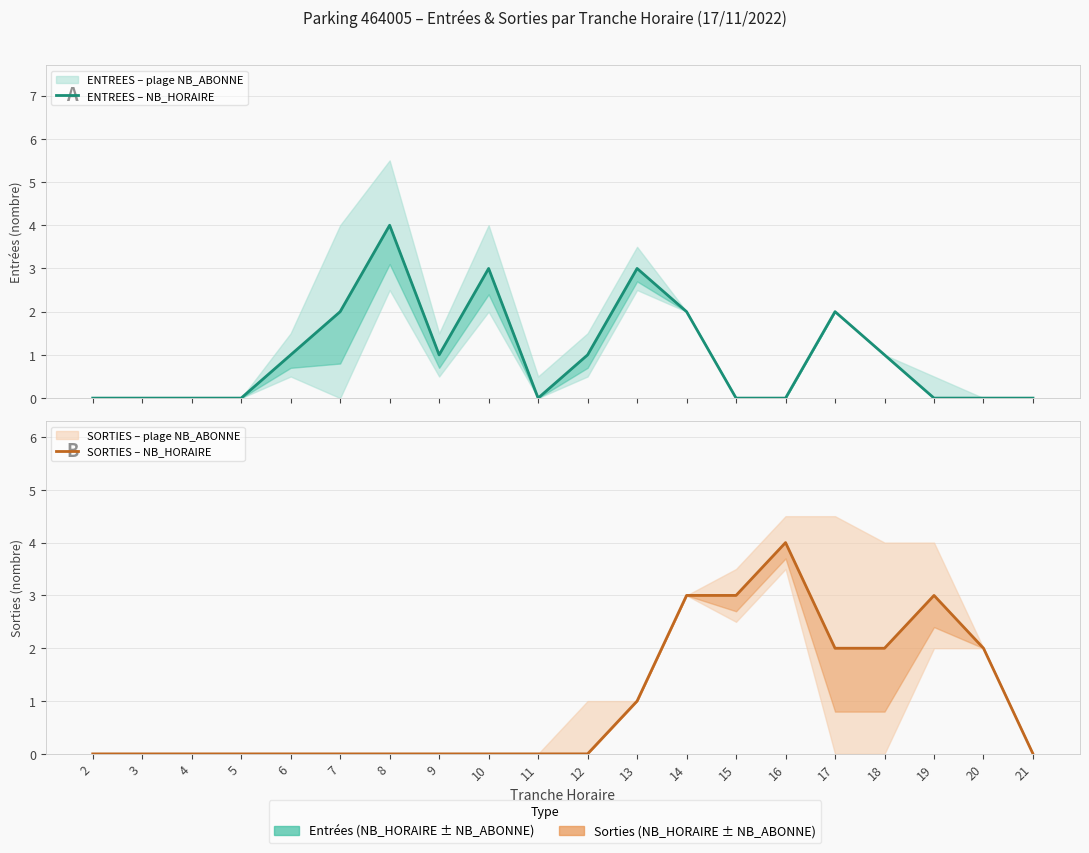

True or false: SORTIES – NB_HORAIRE has more than 0 points higher than both neighbors.

True